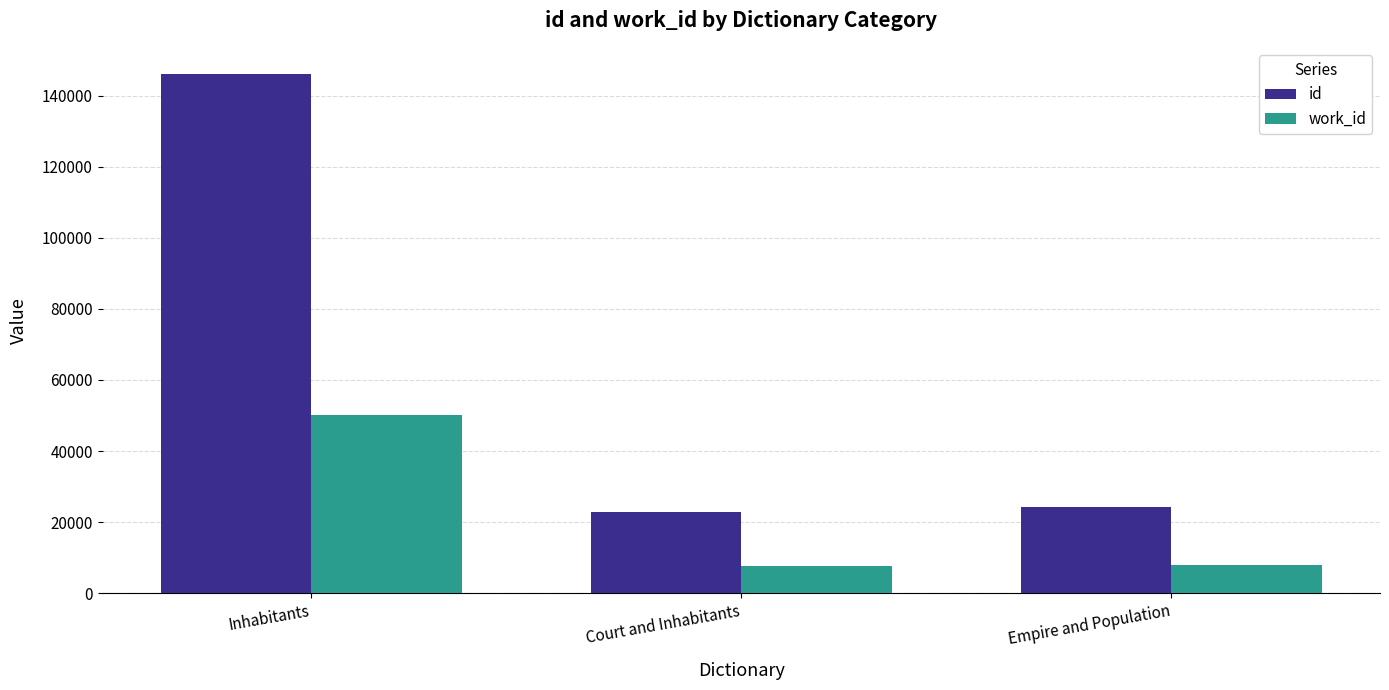

How many series are shown in this chart?

2